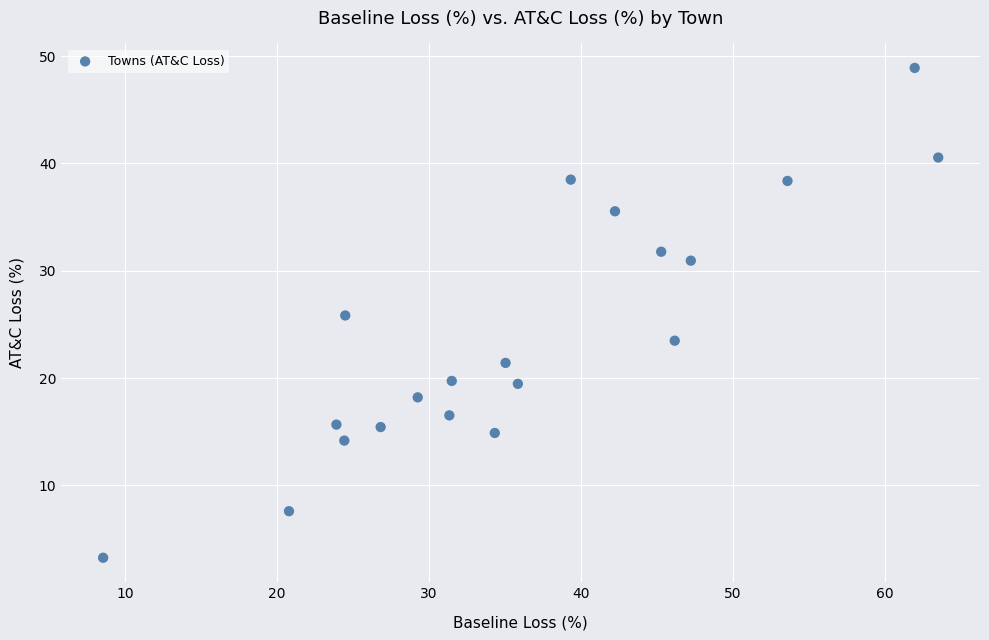

What is the range of X values (max minus min)?

55.0